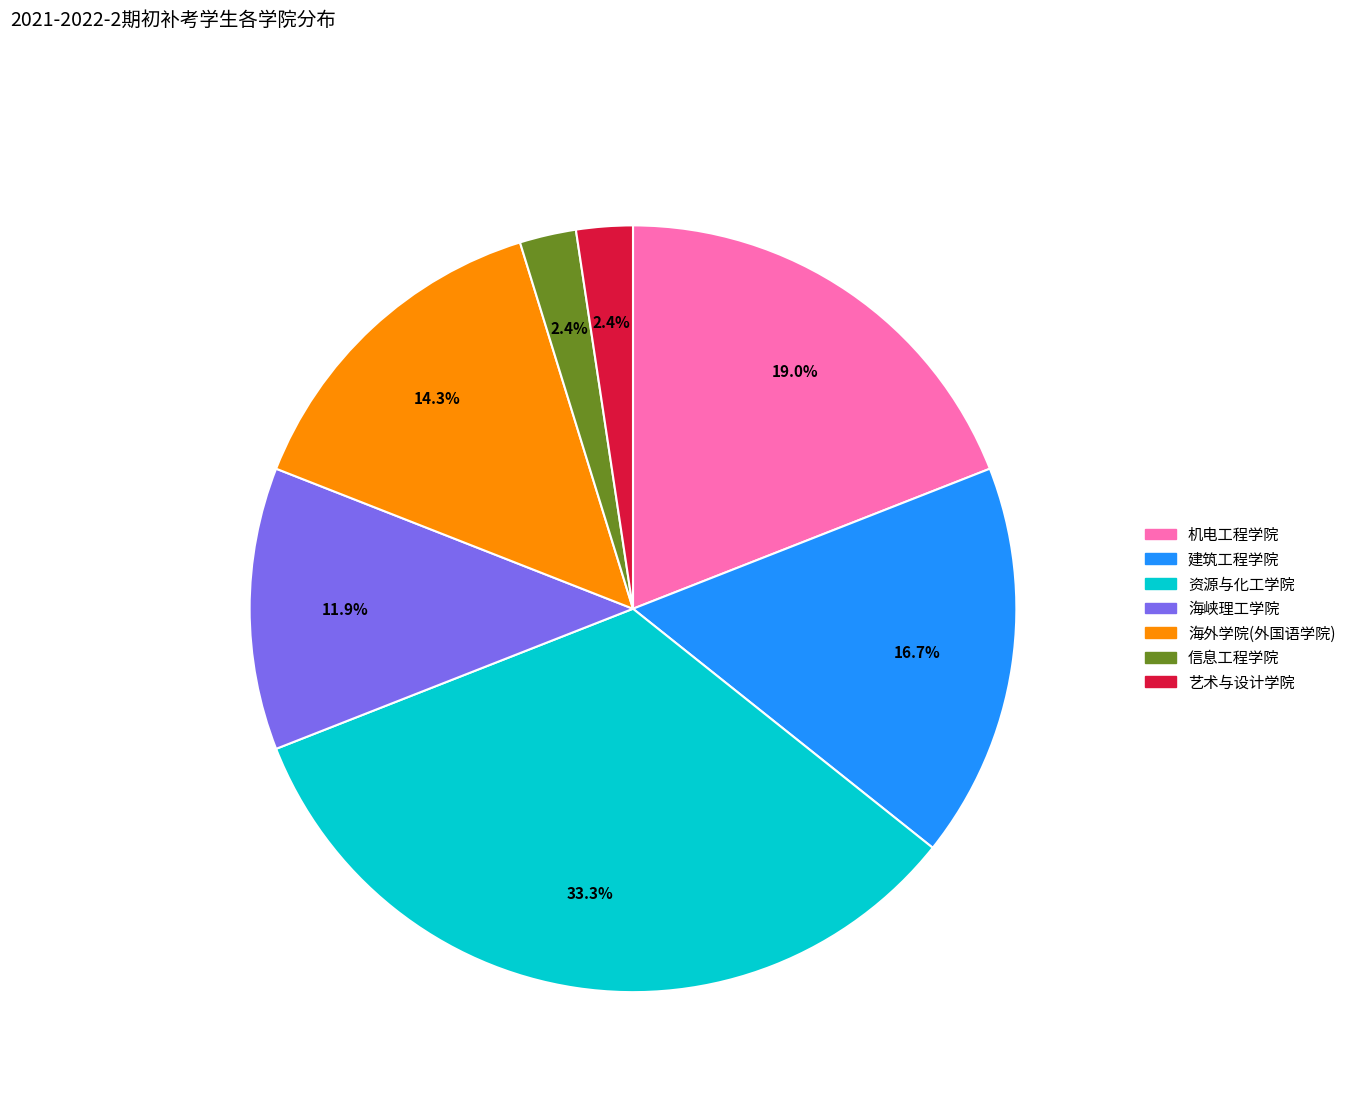

What percentage is the 机电工程学院 slice, to the nearest percent?

19%